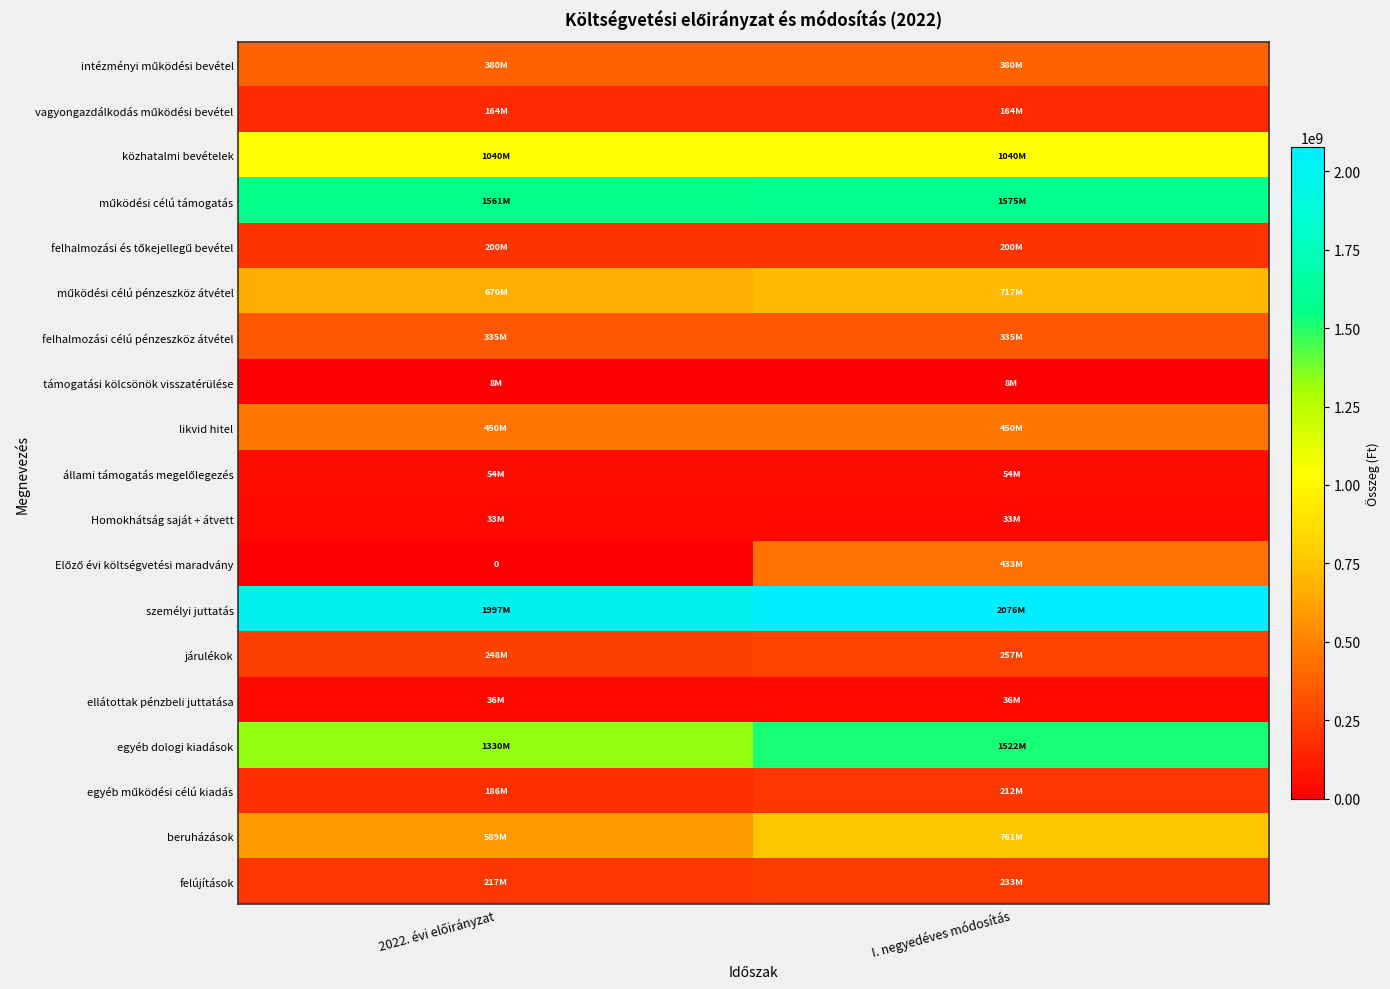

Where is egyéb dologi kiadások nearest to the value 1426223983?

2022. évi előirányzat